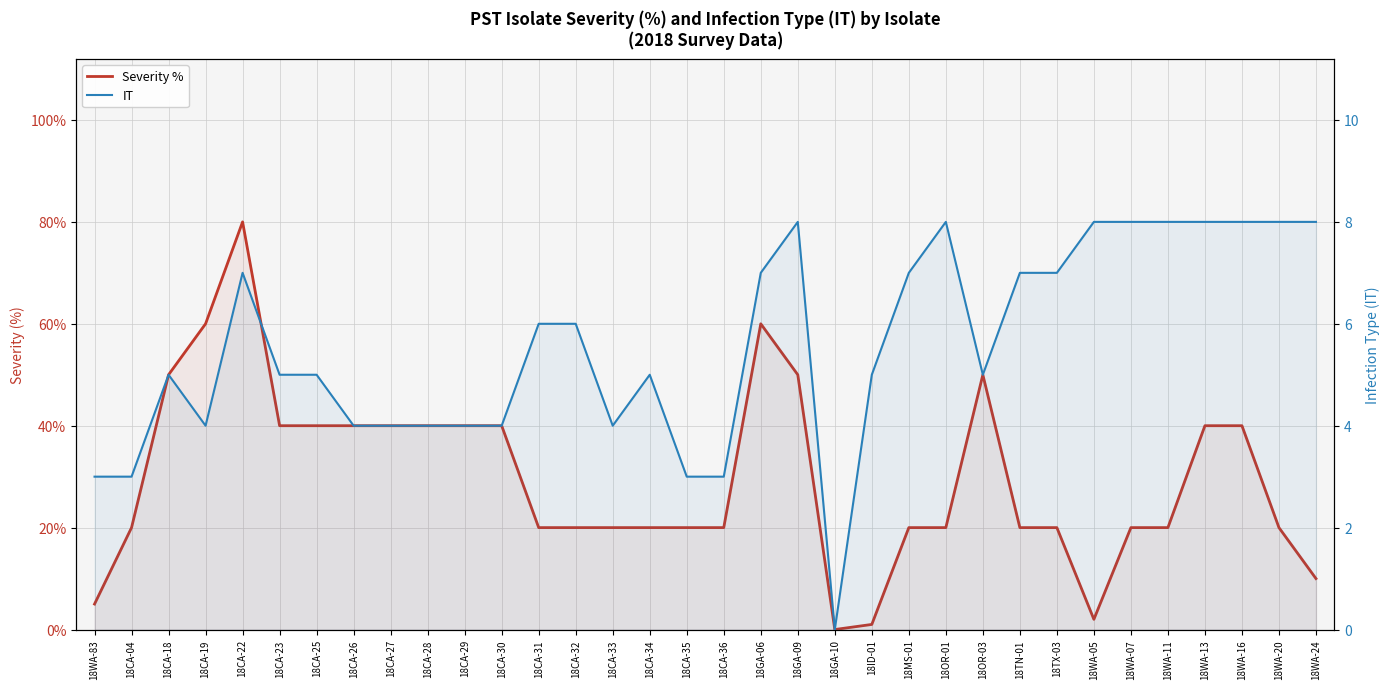

Is the value of Severity % at 18CA-26 greater than the value of IT at 18OR-03?

Yes